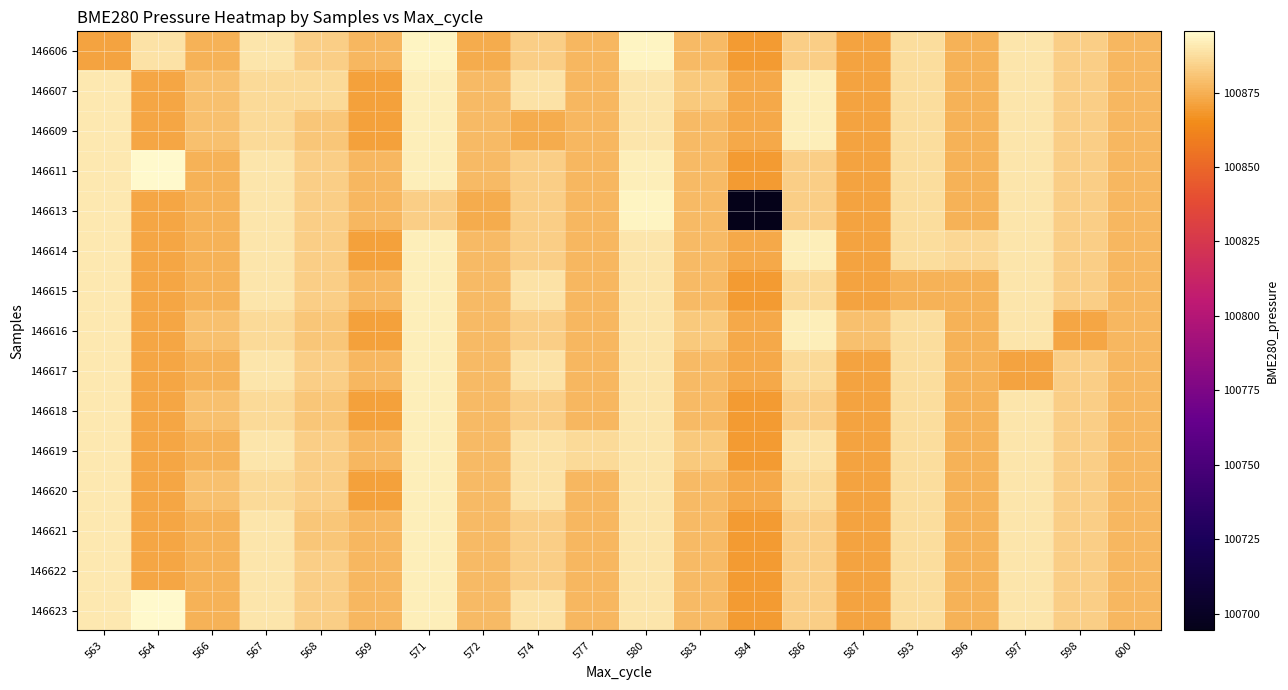

At how many categories does at least one series exceed 100774?

20